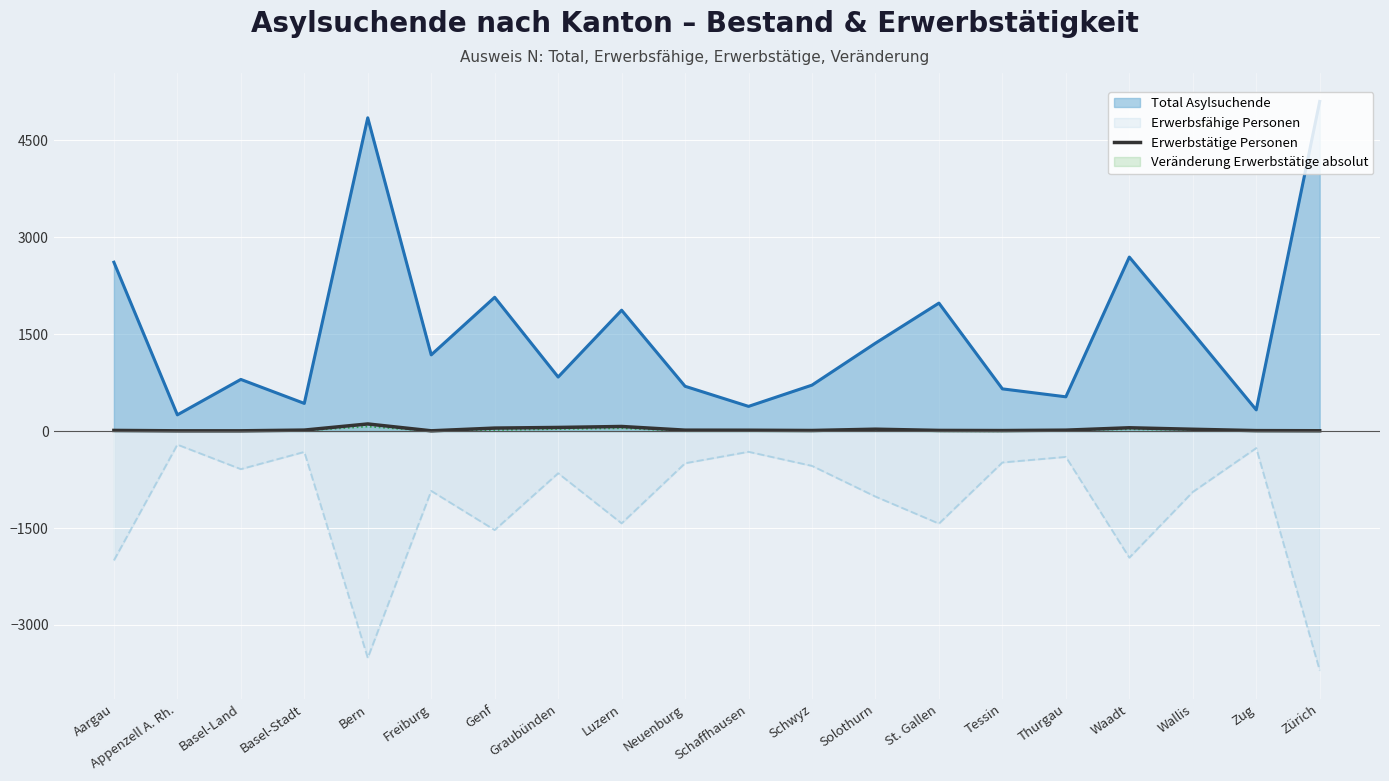

True or false: Erwerbstätige Personen and Erwerbsfähige Personen intersect in this chart.

False